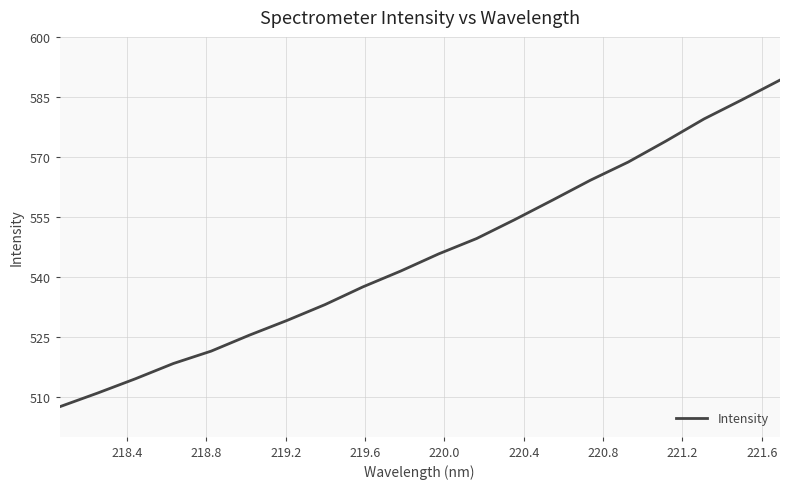

How many lines are shown in the chart?

1